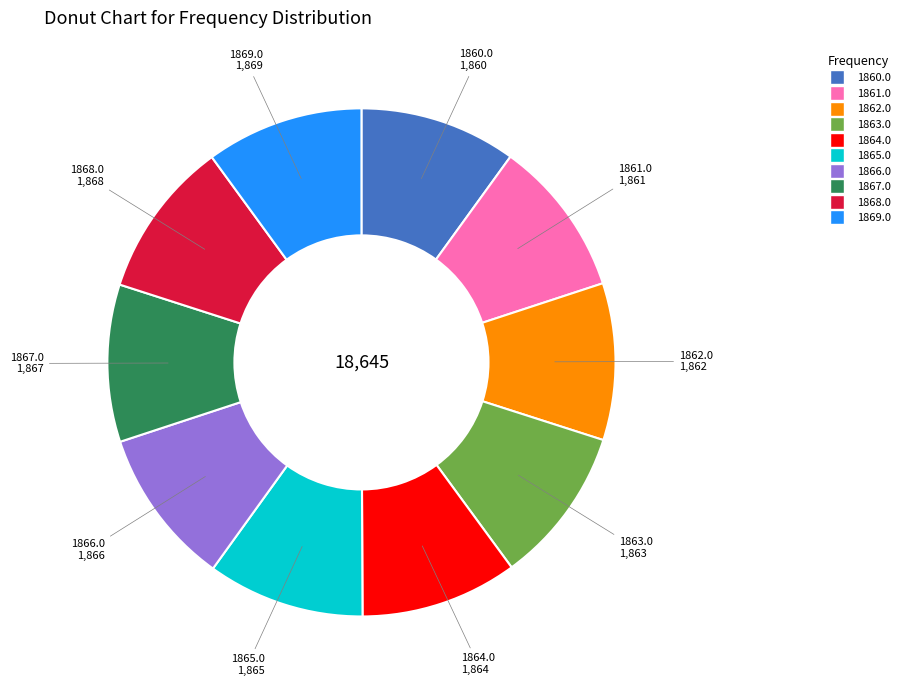

Is there any slice that represents more than half of the pie?

No